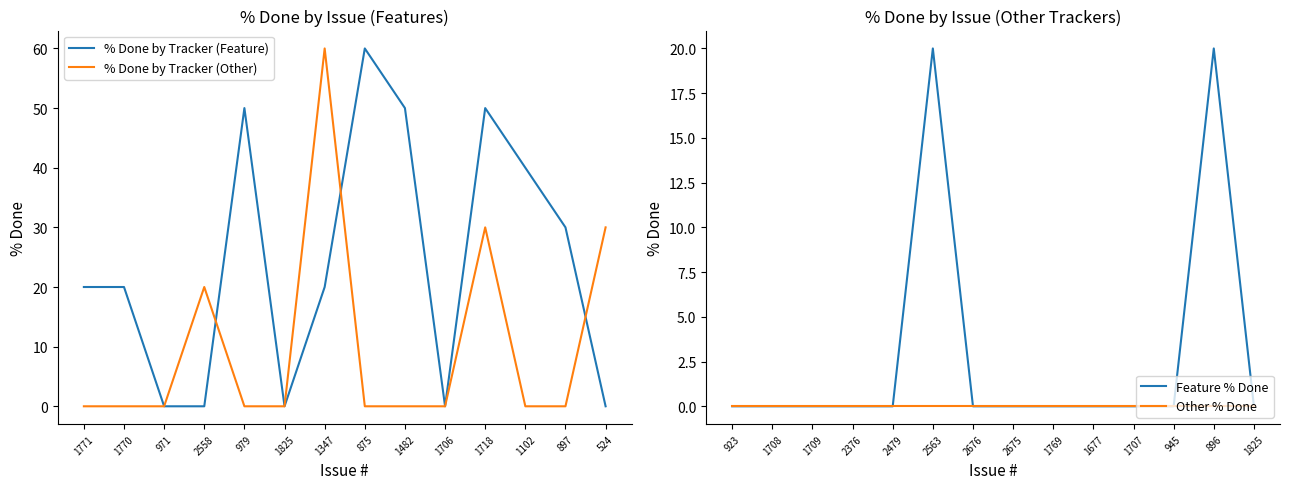

At how many categories does at least one series exceed 47?

5